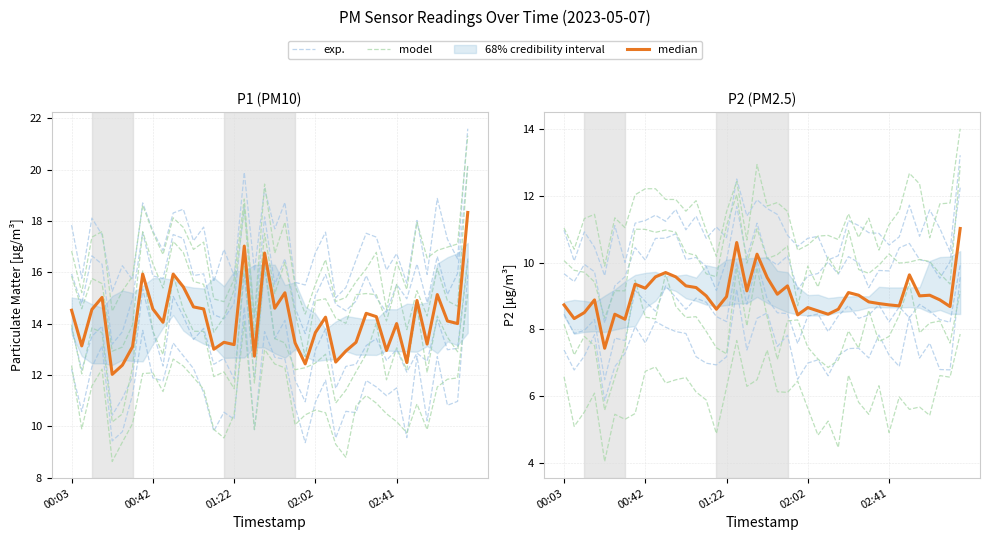

Does the chart have visible grid lines?

Yes